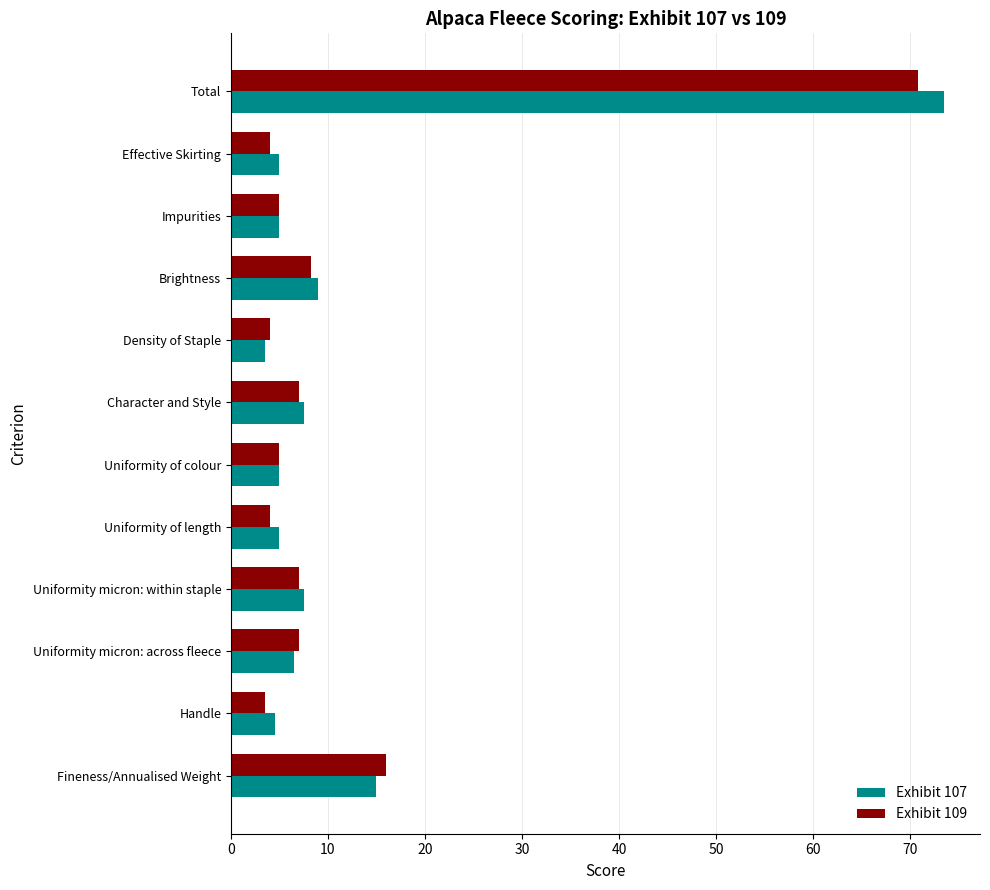

At which category is the sum across all series the highest?

Total